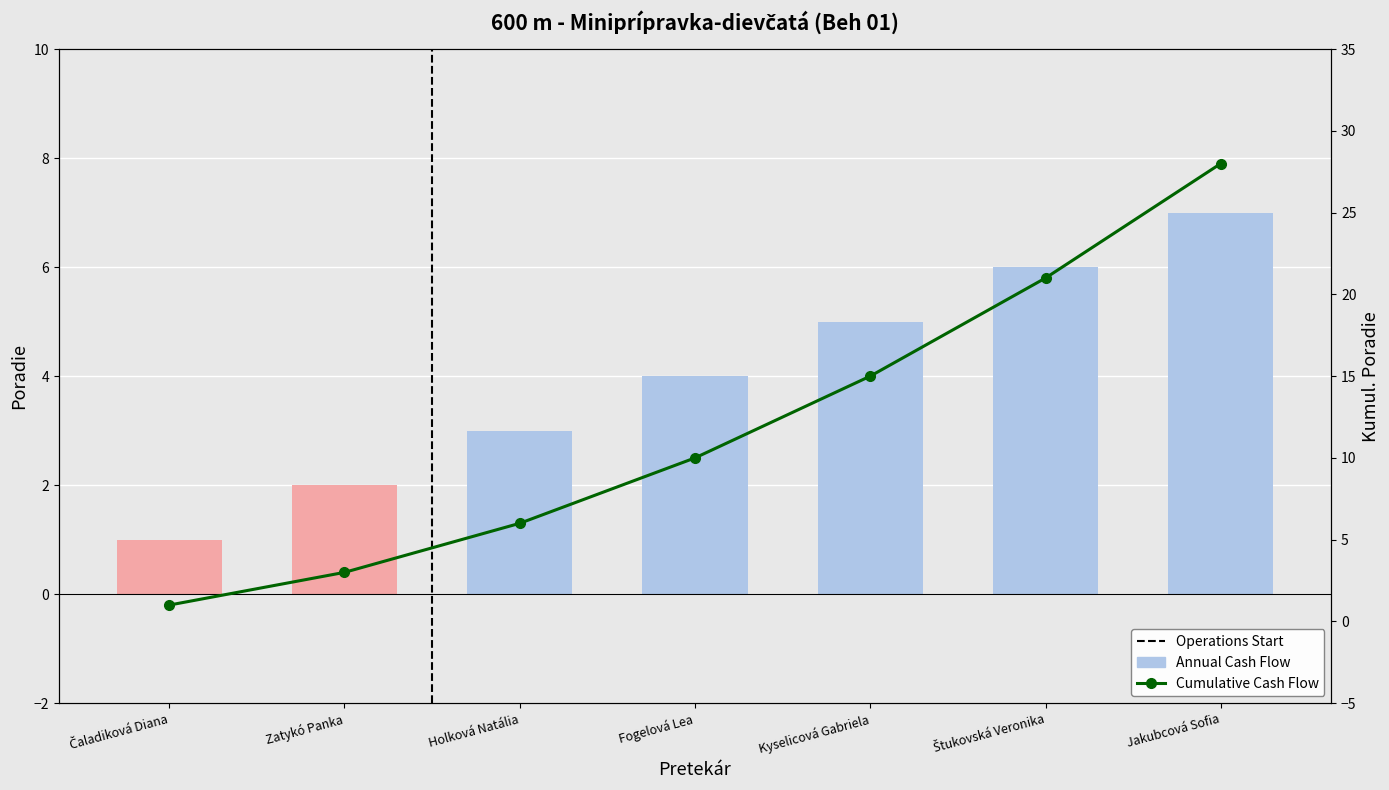

At which label does Cumulative Cash Flow reach its peak?

Jakubcová Sofia